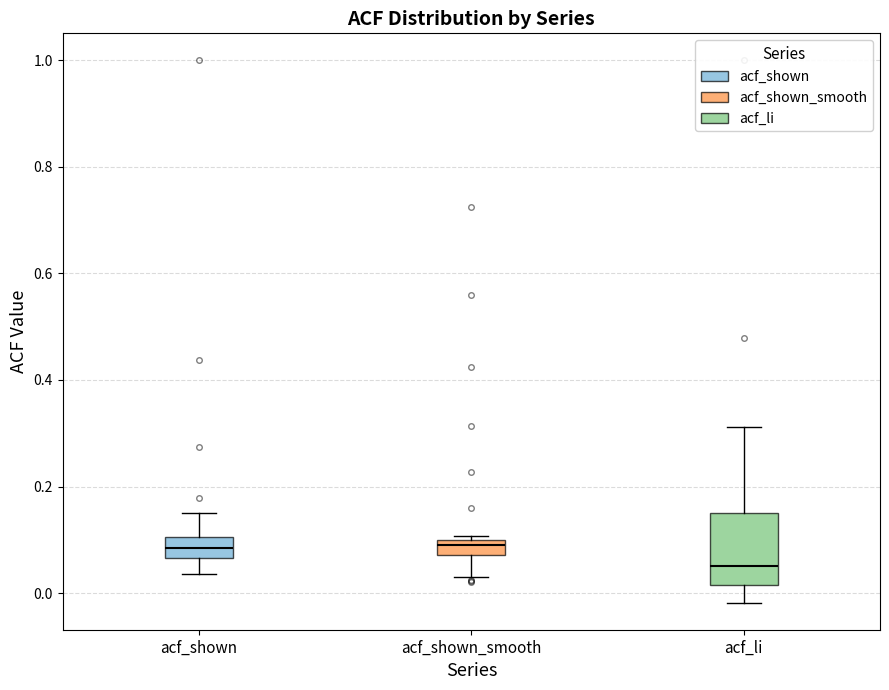

Which box is the tallest, from its lower edge to its upper edge?

acf_li